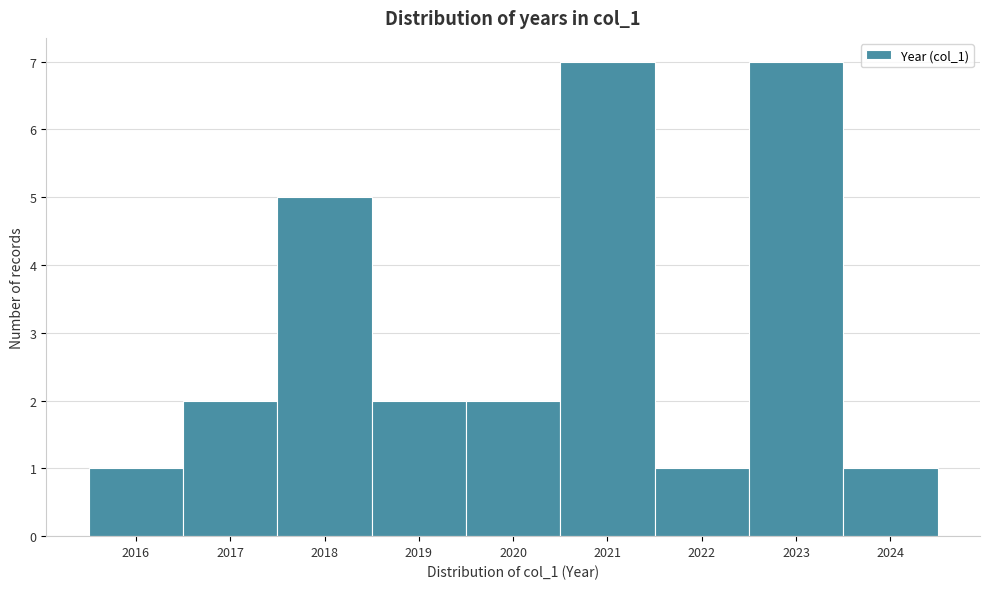

Reading left to right, transcribe this chart: for each bar, give the range it covers on the x-axis and its height. The values are not printed on the chart, so give them approximately, as read against the axis.

2015.5 to 2016.5: 1
2016.5 to 2017.5: 2
2017.5 to 2018.5: 5
2018.5 to 2019.5: 2
2019.5 to 2020.5: 2
2020.5 to 2021.5: 7
2021.5 to 2022.5: 1
2022.5 to 2023.5: 7
2023.5 to 2024.5: 1